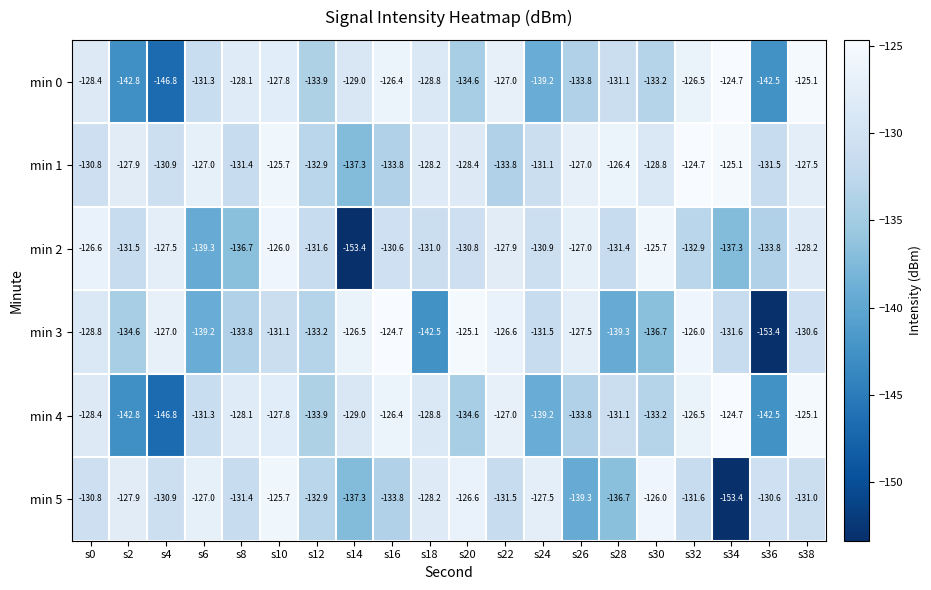

Rank the categories by min 2 value from lowest to highest.

s14, s6, s34, s8, s36, s32, s12, s2, s28, s18, s24, s20, s16, s38, s22, s4, s26, s0, s10, s30